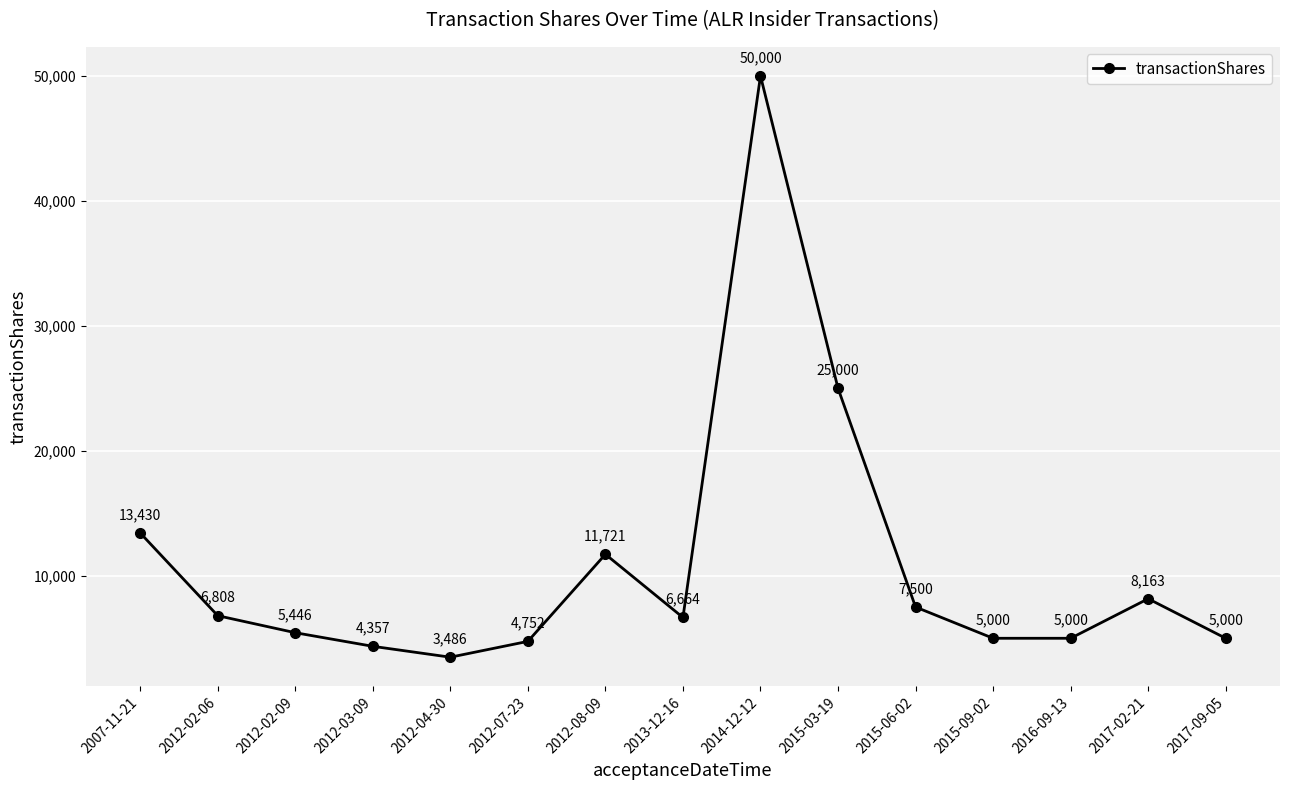

Which category has the highest value across all series?

2014-12-12